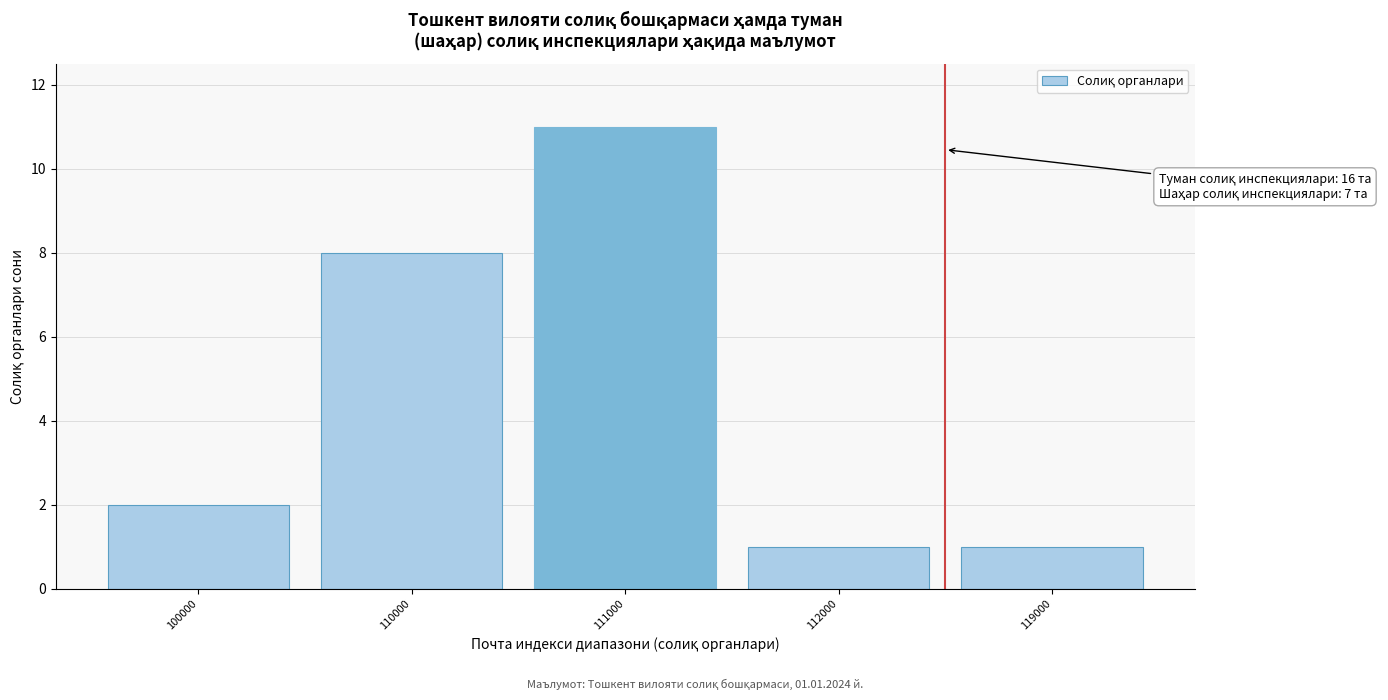

Reading left to right, list all the values displayed in this chart.

100000=2	110000=8	111000=11	112000=1	119000=1